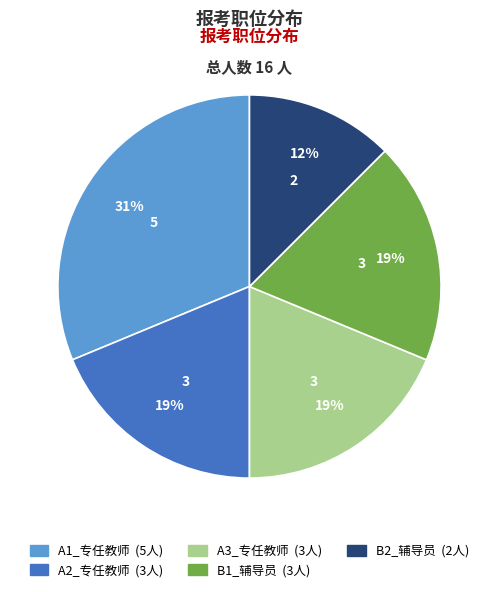

What percentage is the B1_辅导员 slice, to the nearest percent?

19%